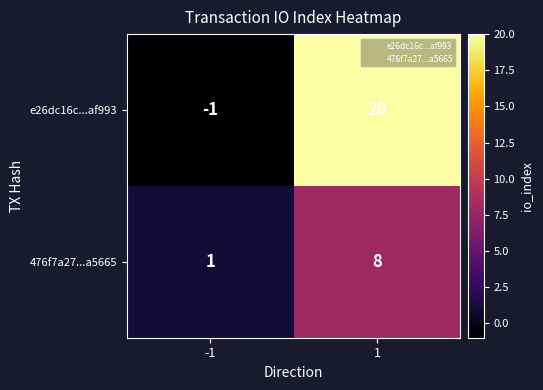

List the series in order of their overall mean, highest first.

e26dc16c...af993, 476f7a27...a5665